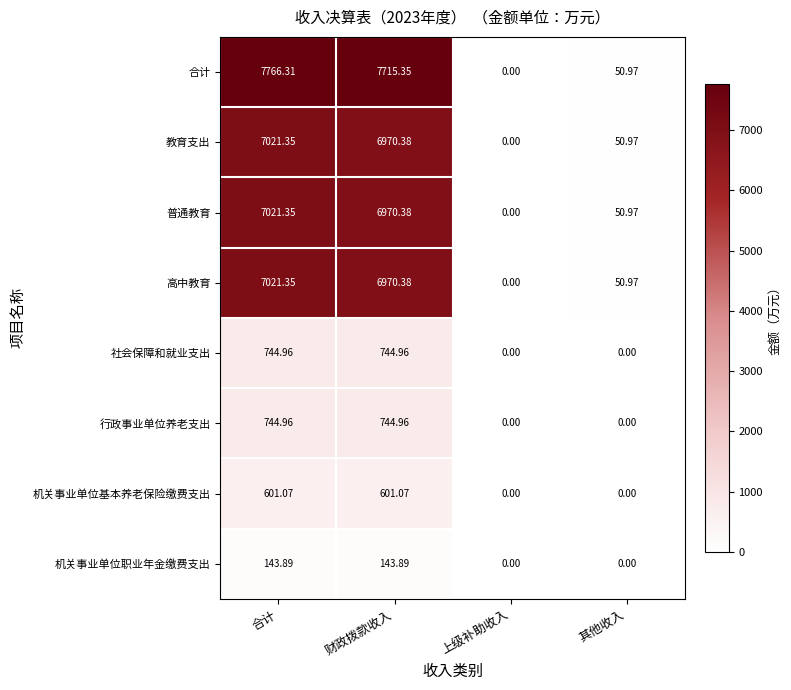

Count the number of categories in the chart.

4